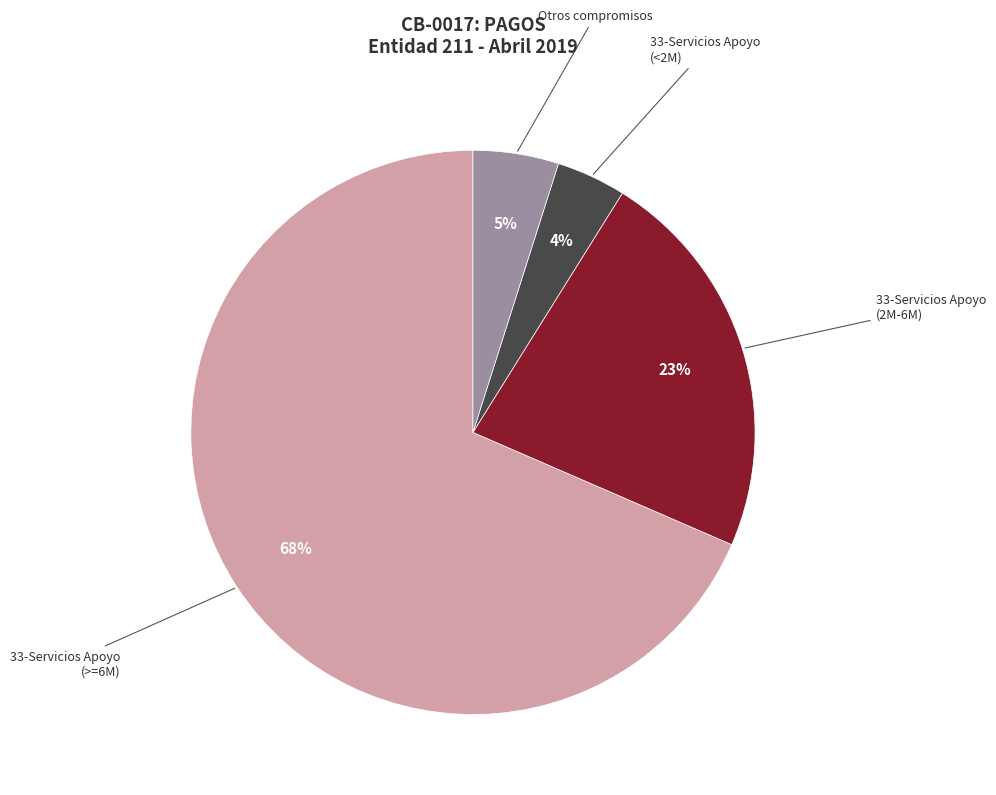

To the nearest percent, what is the average slice percentage?

25%